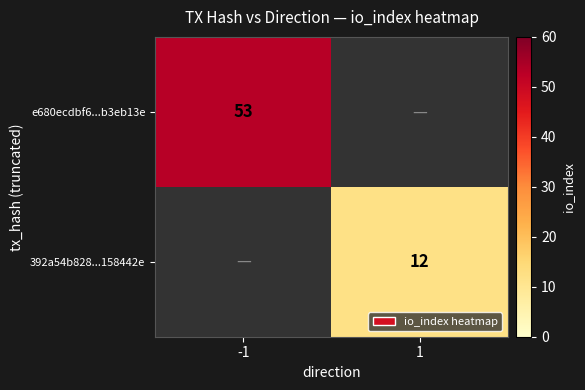

The value of 392a54b828...158442e at 1 is 21. True or false?

False